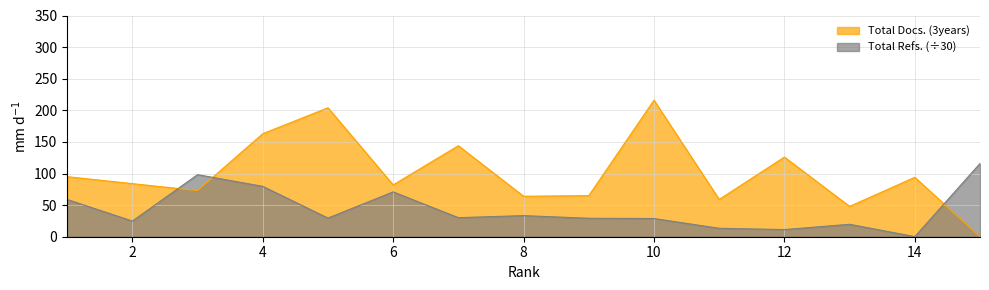

Is it true that Total Docs. (3years) equals 163.0 at 4?

True